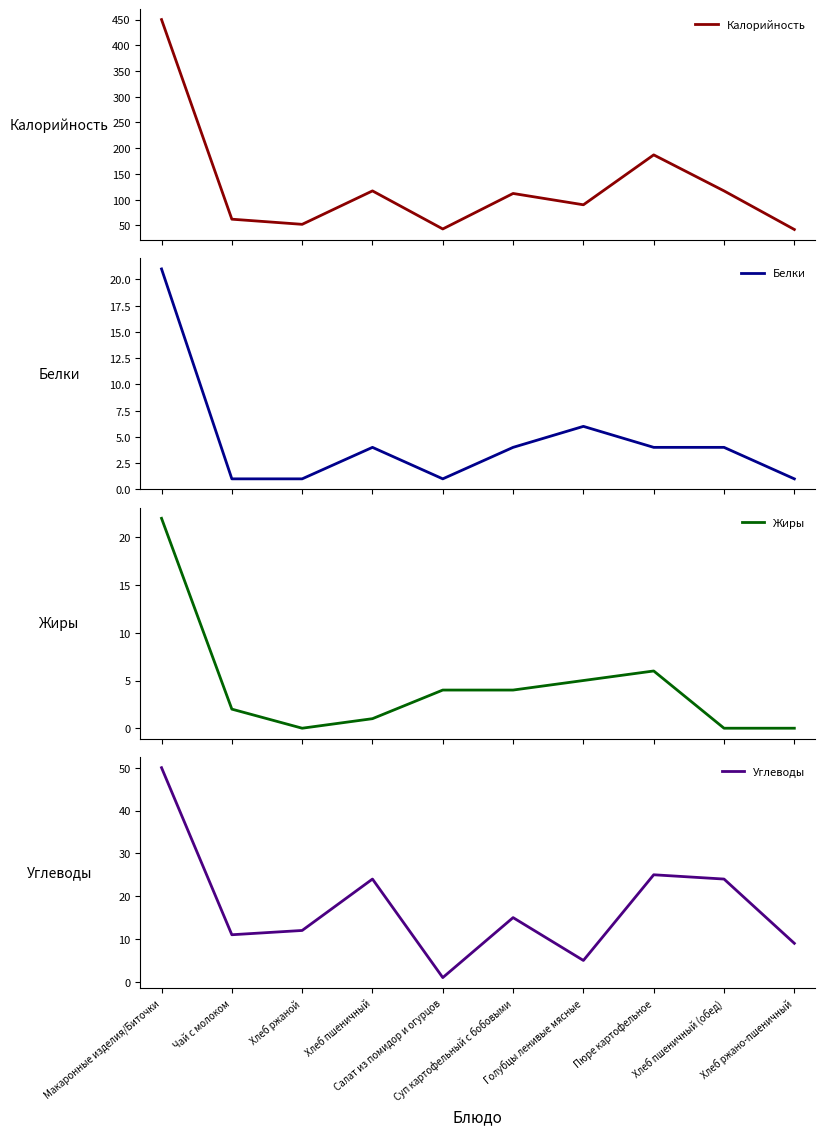

Is this an area chart (filled region under the line)?

No